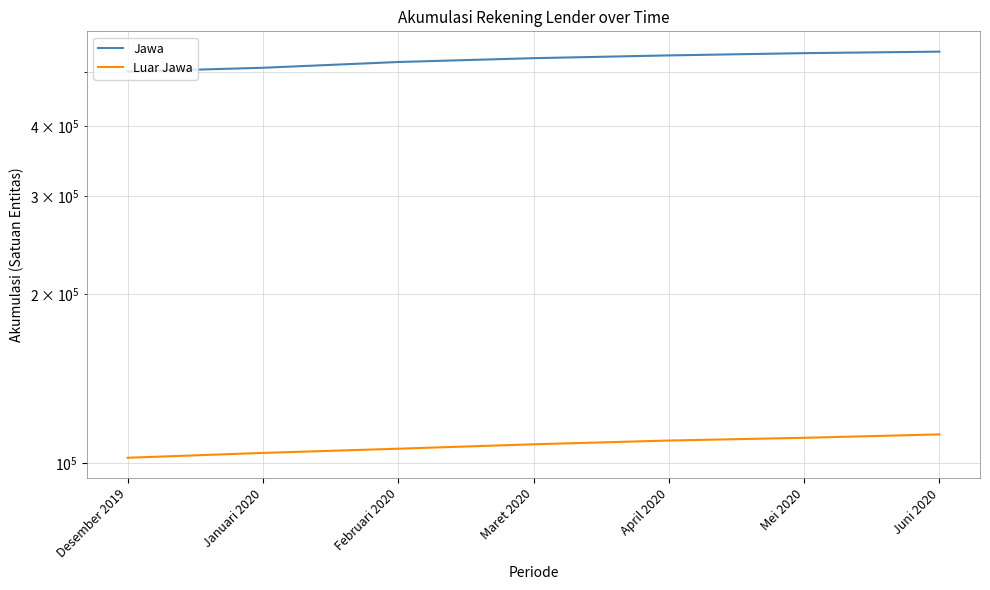

Which series changed the most between Desember 2019 and Februari 2020?

Jawa